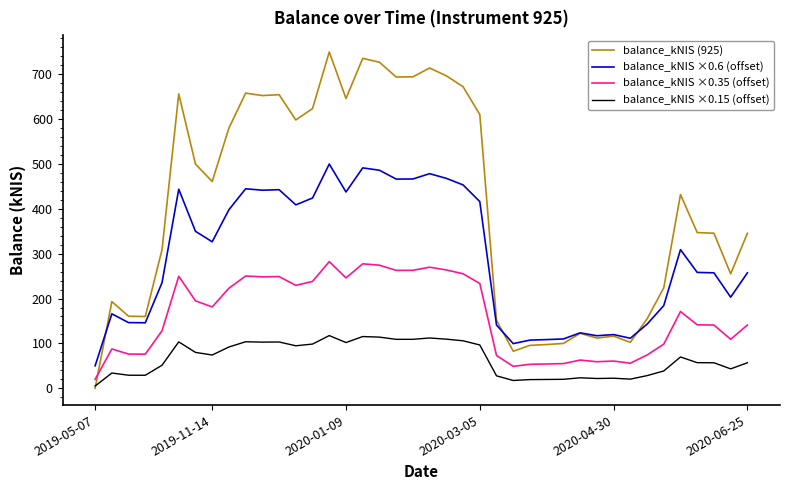

Rank the series by their maximum value, from lowest to highest.

balance_kNIS ×0.15 (offset), balance_kNIS ×0.35 (offset), balance_kNIS ×0.6 (offset), balance_kNIS (925)